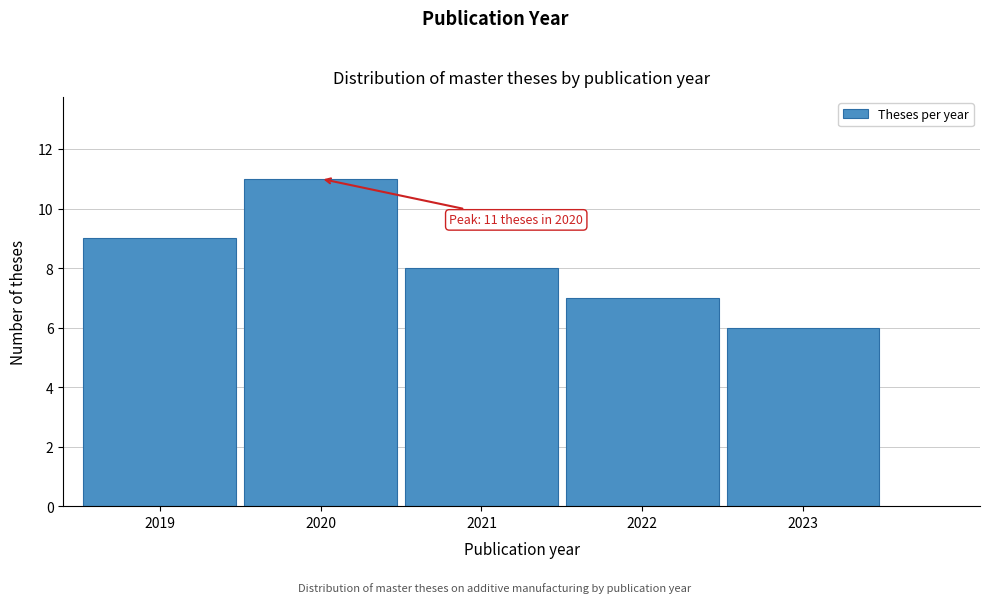

Which range on the x-axis has the tallest bar?

2019.5 to 2020.5